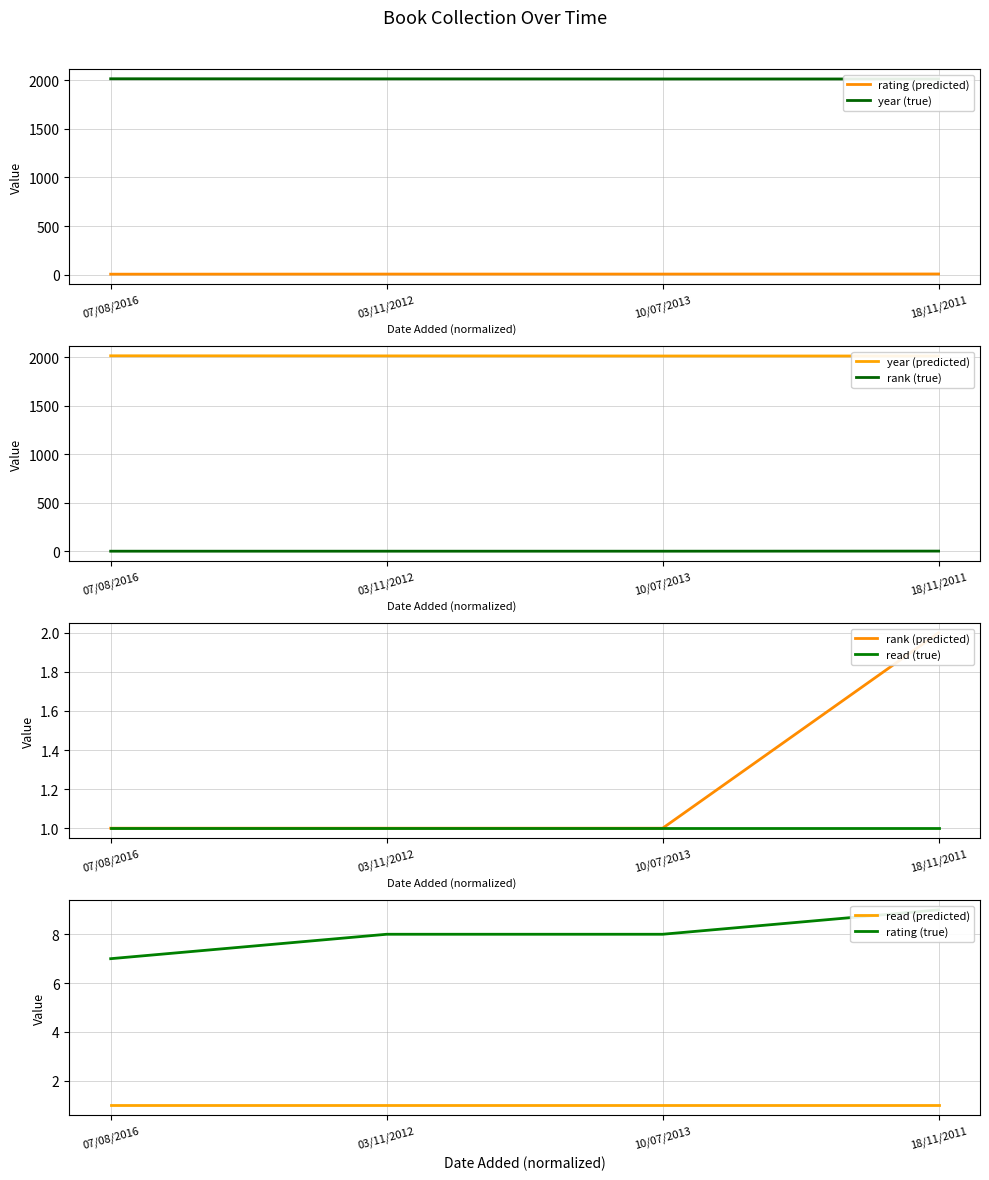

Read the rank value at 07/08/2016.

1